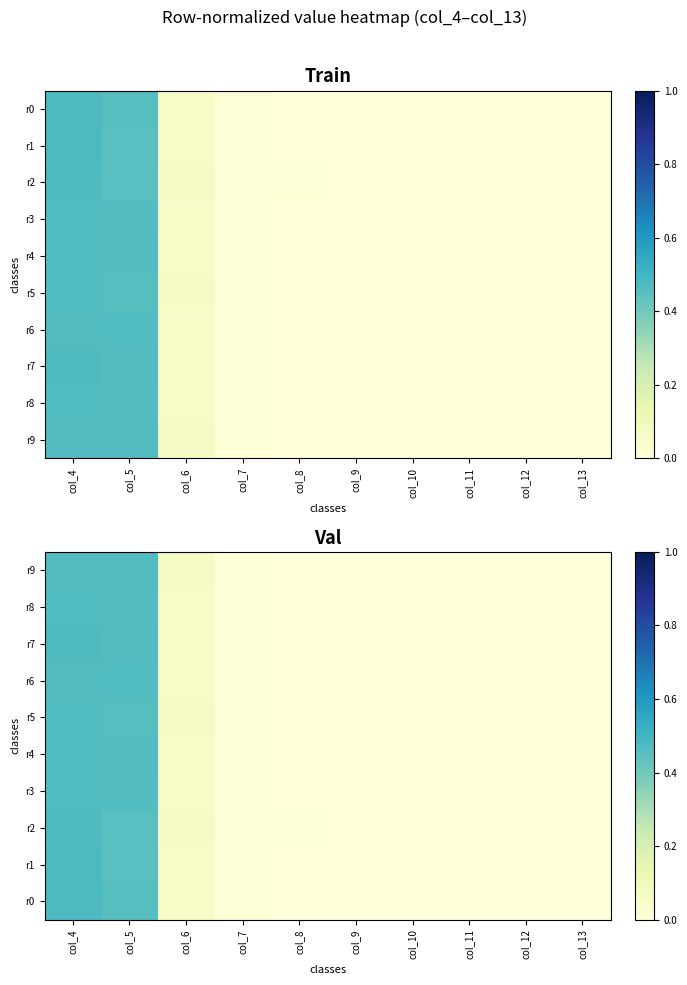

Which series has the largest range (max minus min)?

r1